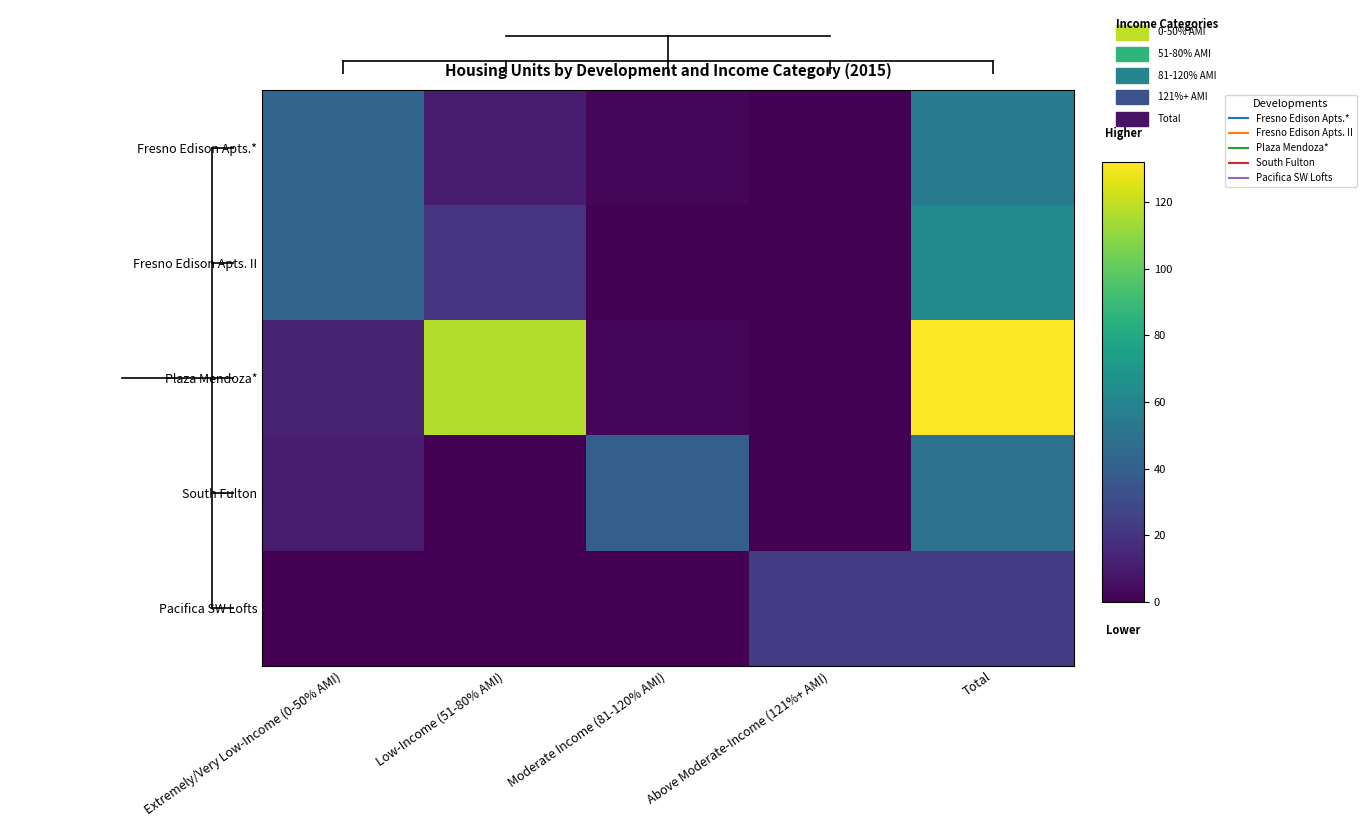

Reading right to left, what are all the values shown in this chart?

Fresno Edison Apts.*: Total=55	Above Moderate-Income (121%+ AMI)=0	Moderate Income (81-120% AMI)=2	Low-Income (51-80% AMI)=10	Extremely/Very Low-Income (0-50% AMI)=43
Fresno Edison Apts. II: Total=63	Above Moderate-Income (121%+ AMI)=0	Moderate Income (81-120% AMI)=0	Low-Income (51-80% AMI)=20	Extremely/Very Low-Income (0-50% AMI)=43
Plaza Mendoza*: Total=132	Above Moderate-Income (121%+ AMI)=0	Moderate Income (81-120% AMI)=2	Low-Income (51-80% AMI)=117	Extremely/Very Low-Income (0-50% AMI)=13
South Fulton: Total=50	Above Moderate-Income (121%+ AMI)=0	Moderate Income (81-120% AMI)=40	Low-Income (51-80% AMI)=0	Extremely/Very Low-Income (0-50% AMI)=10
Pacifica SW Lofts: Total=23	Above Moderate-Income (121%+ AMI)=23	Moderate Income (81-120% AMI)=0	Low-Income (51-80% AMI)=0	Extremely/Very Low-Income (0-50% AMI)=0